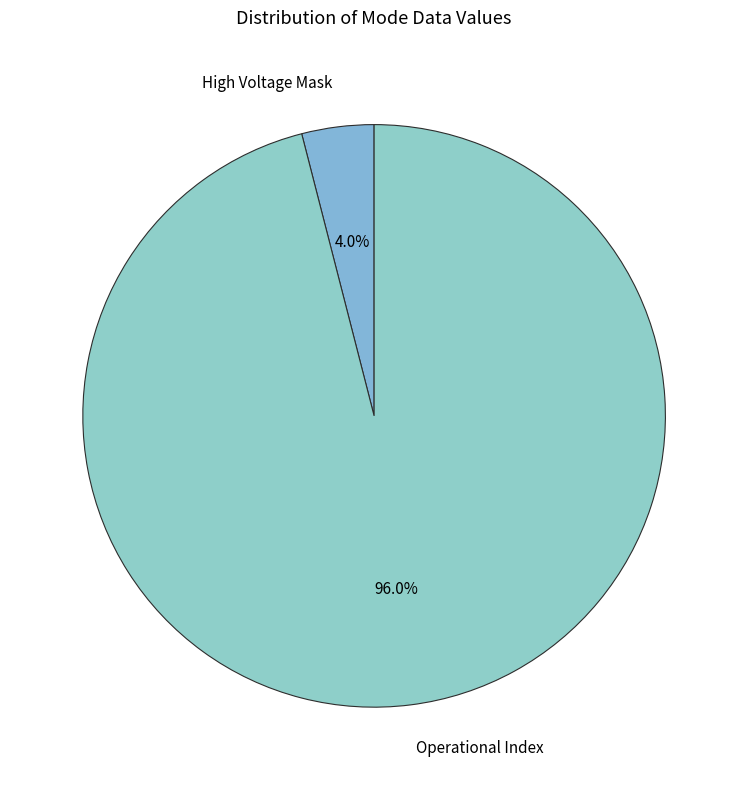

Which has a higher value, Operational Index or High Voltage Mask?

Operational Index